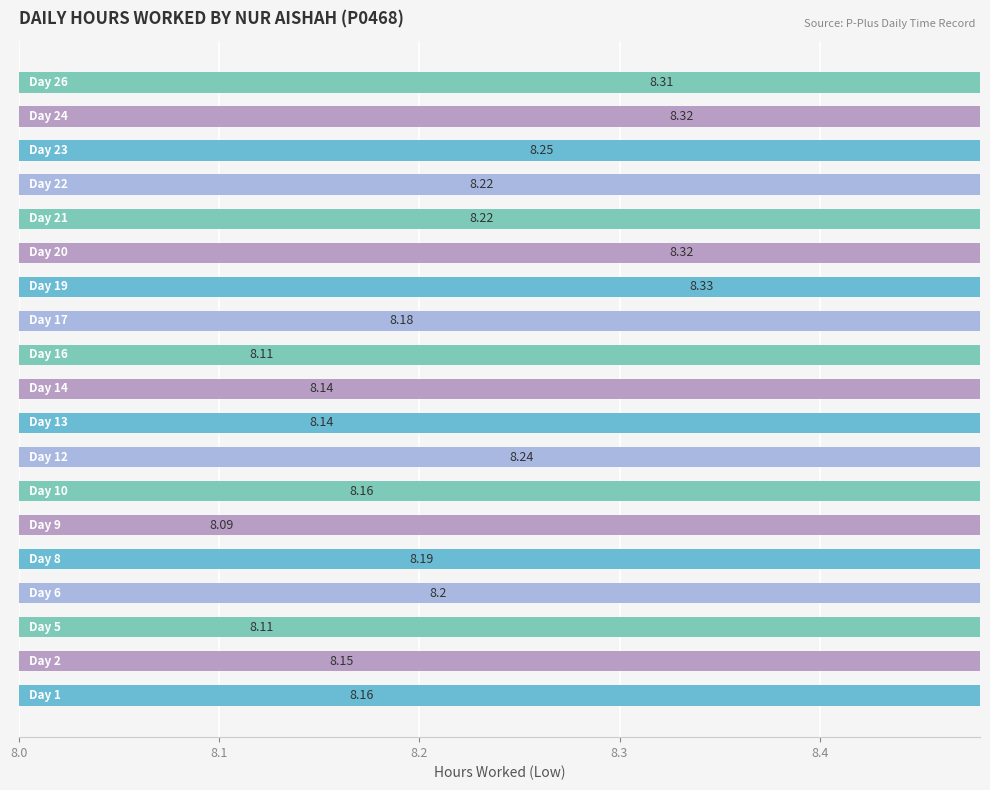

What is the label of the 10th bar from the right?

9